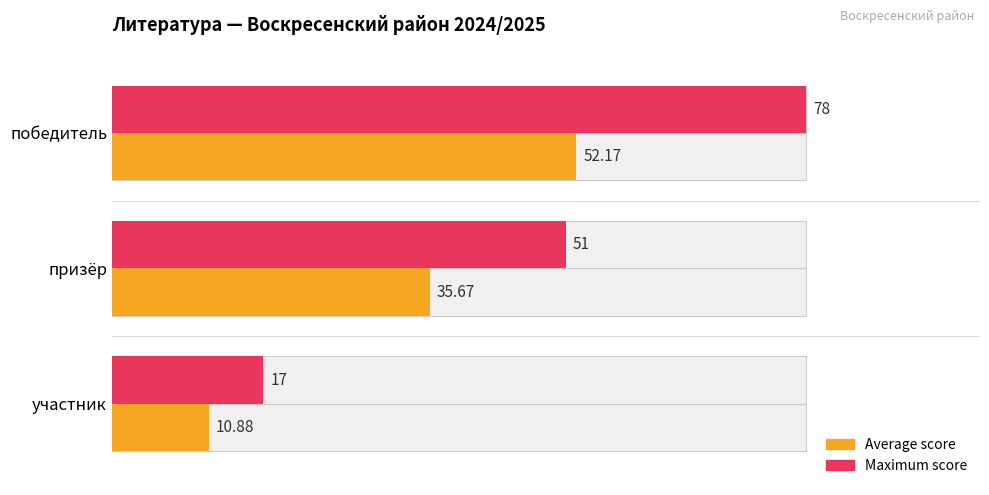

How many distinct data groups are displayed?

2